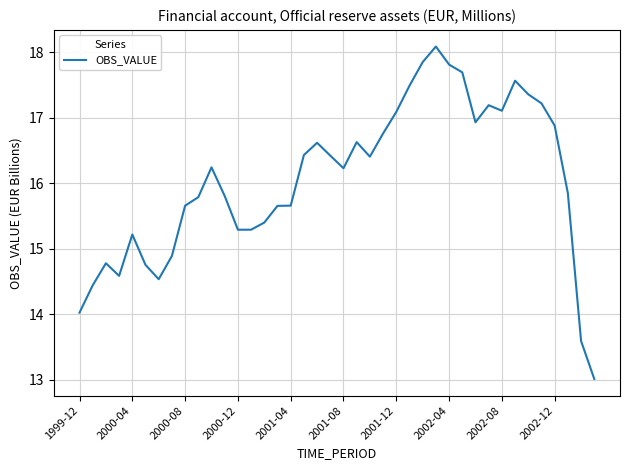

What is the greatest value displayed?

18.1